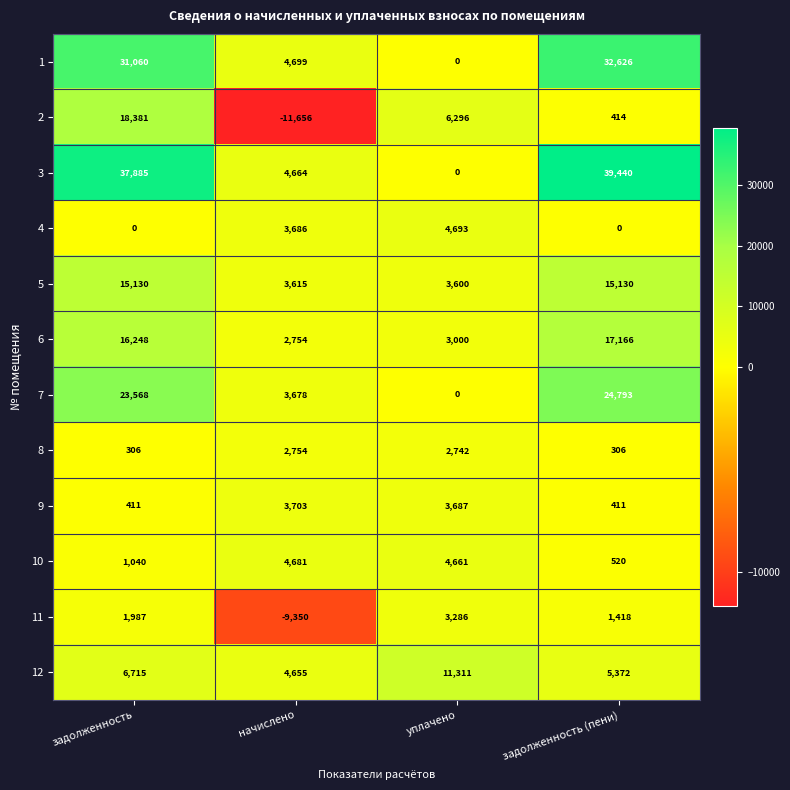

What value does the 11 series have at начислено, to the nearest 10?

-9350